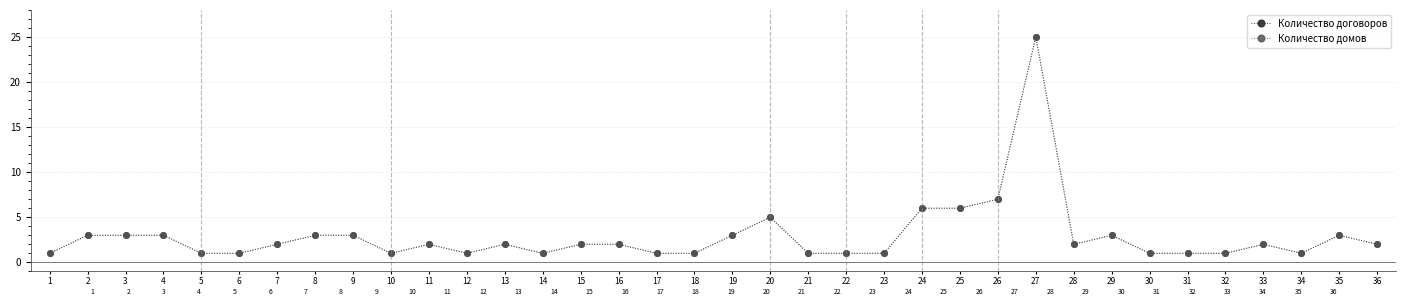

In Количество договоров, how many points are higher than both neighbors (excluding endpoints)?

7